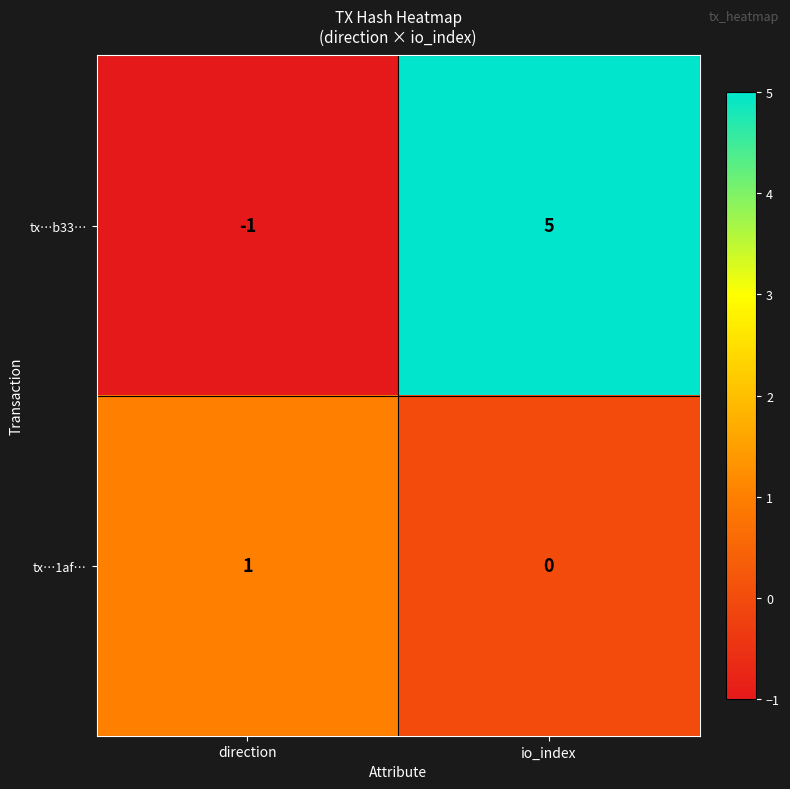

The tx…b33… series shows -1 at direction. True or false?

True